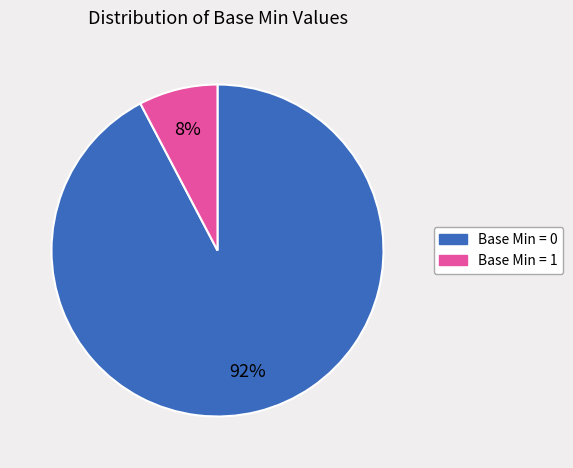

Is there any slice that represents more than half of the pie?

Yes